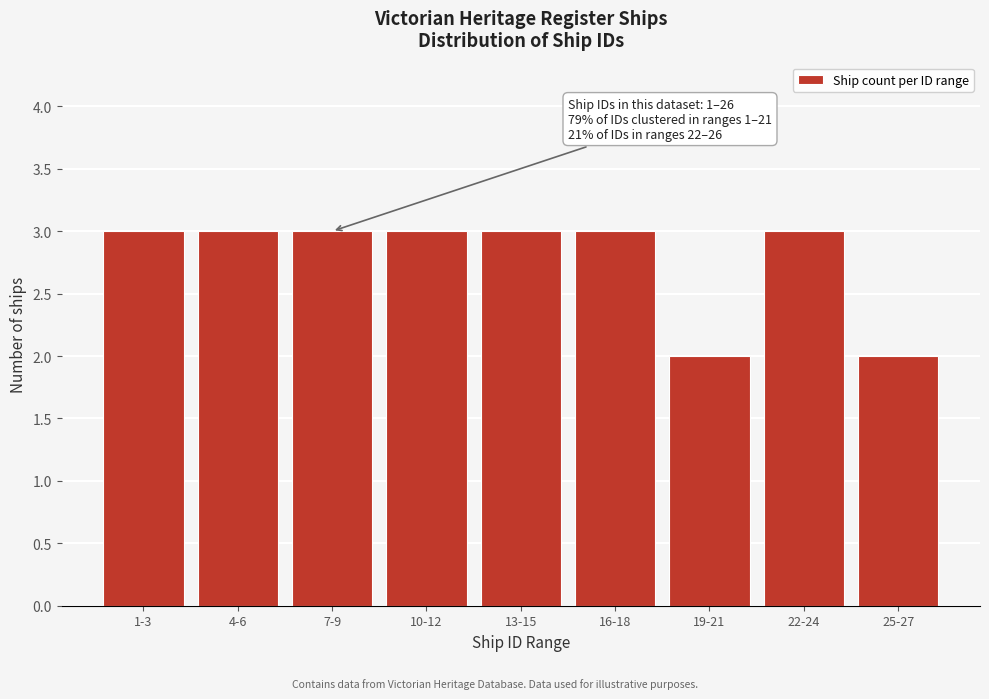

Reading left to right, what are all the values shown in this chart?

1-3=3	4-6=3	7-9=3	10-12=3	13-15=3	16-18=3	19-21=2	22-24=3	25-27=2